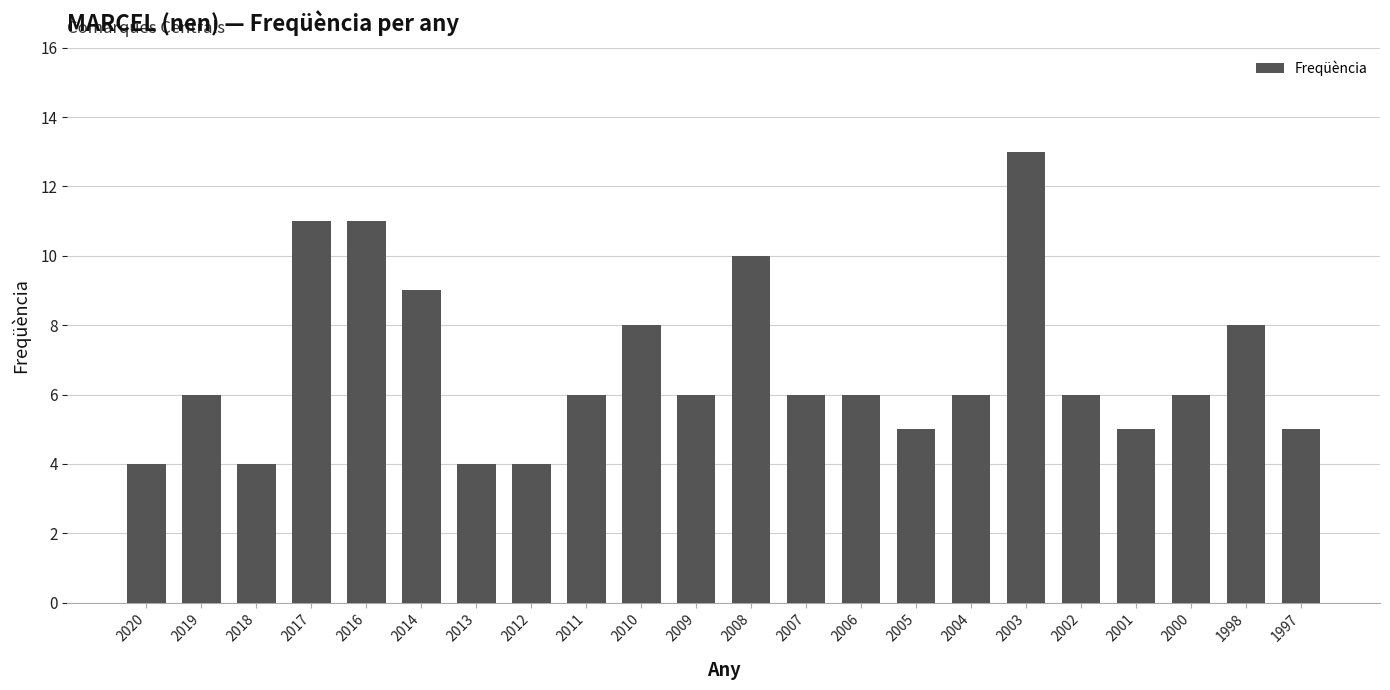

What is the value of the 3rd bar from the left?

4